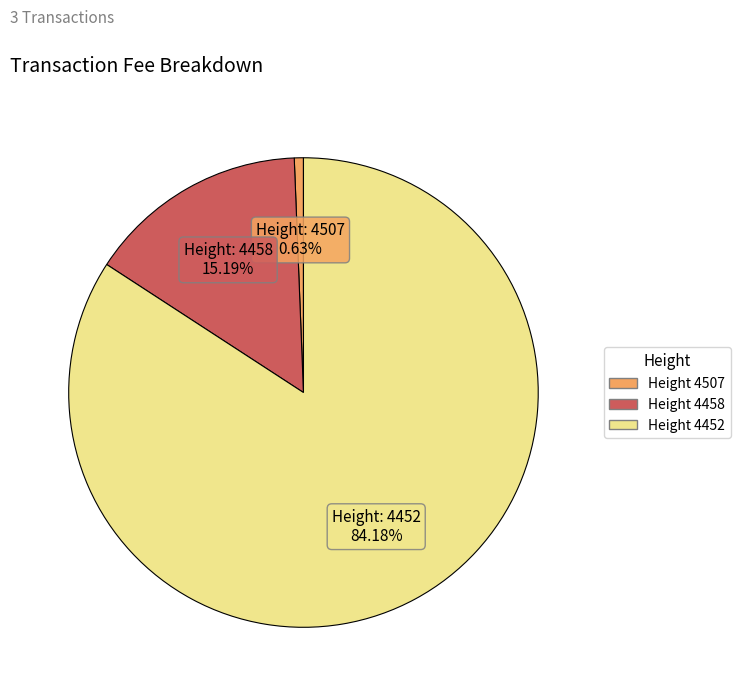

Is there a majority slice in this chart?

Yes